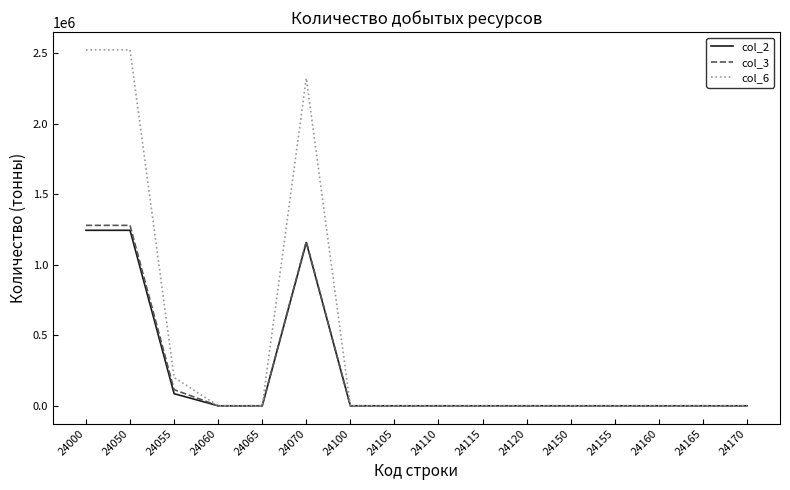

Which series has the largest total across all categories?

col_6